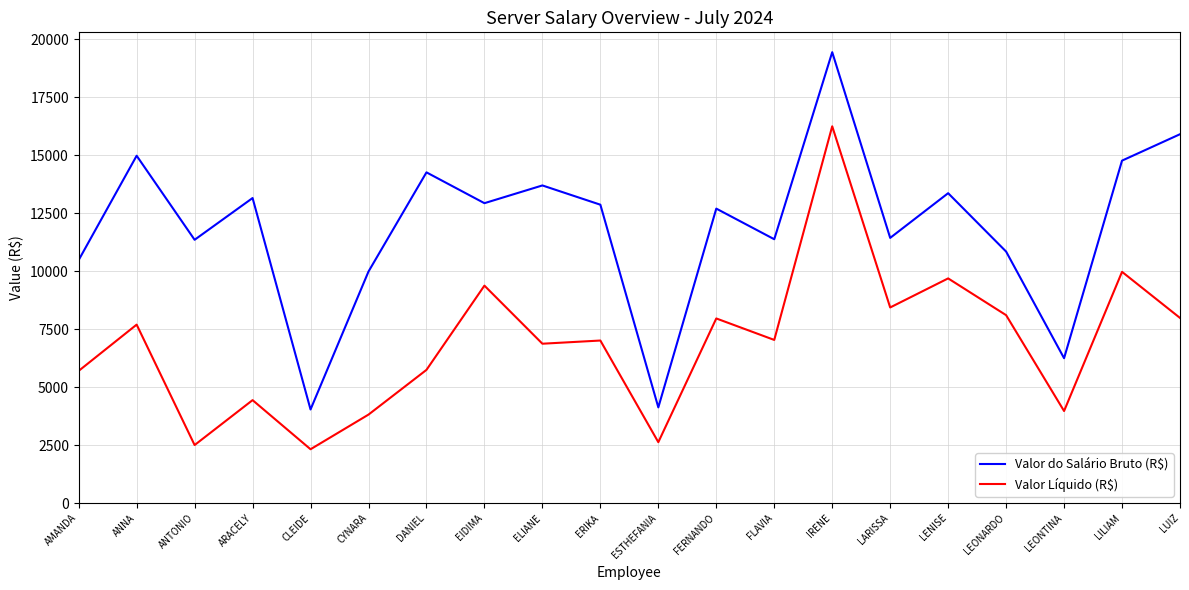

Which series has the largest total across all categories?

Valor do Salário Bruto (R$)